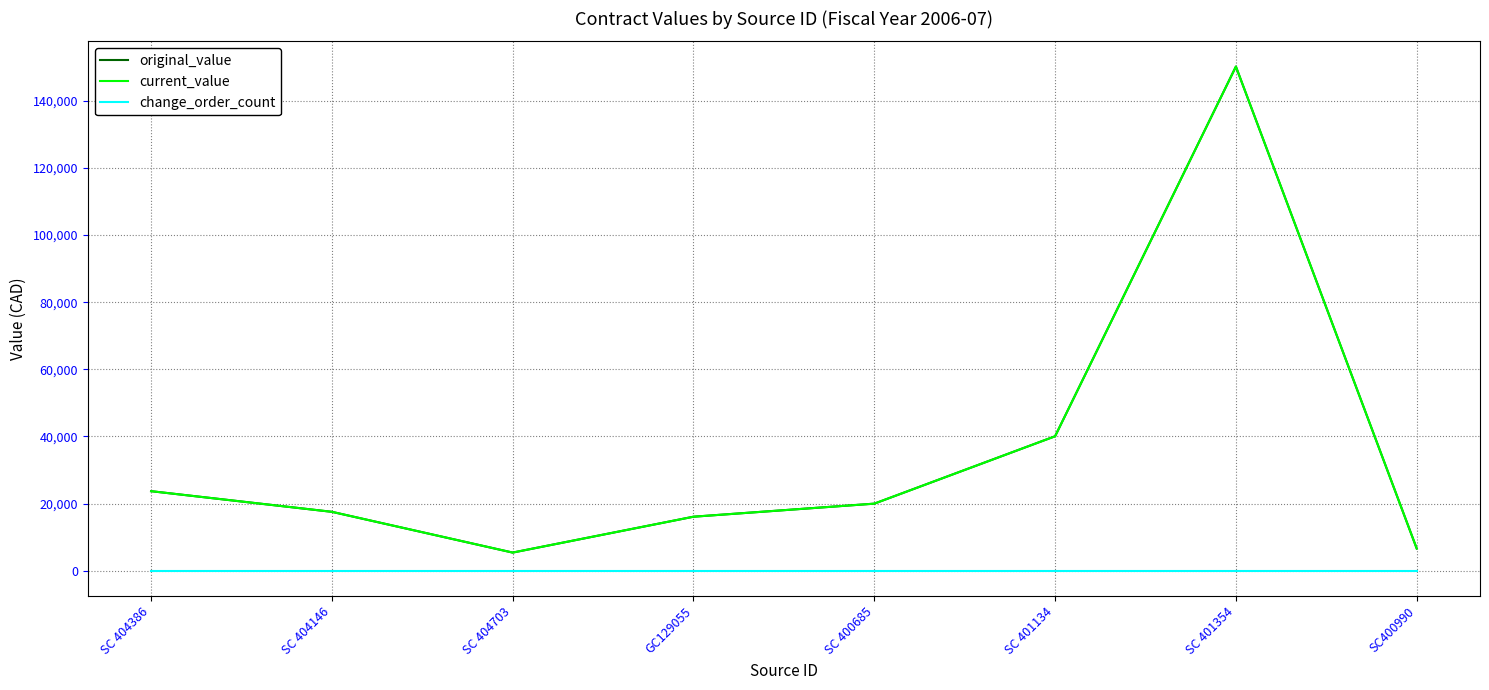

Reading left to right, transcribe all the data shown in this chart.

original_value: 23715.0	17565.0	5427.0	16110.0	20000.0	40072.0	150172.6	6640.0
current_value: 23715.0	17565.0	5427.0	16110.0	20000.0	40072.0	150172.6	6640.0
change_order_count: 0.0	0.0	0.0	0.0	0.0	0.0	0.0	0.0